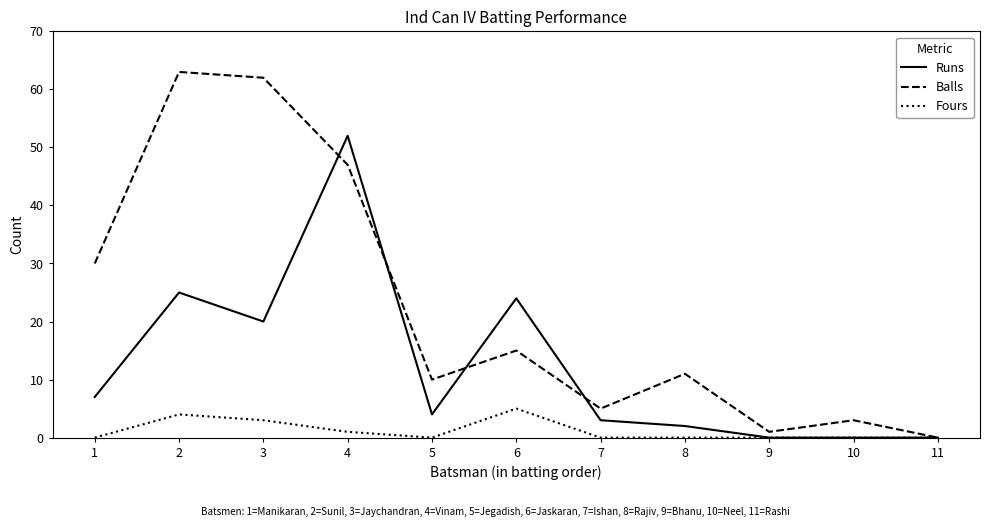

What is the total value across all series at 8?

13